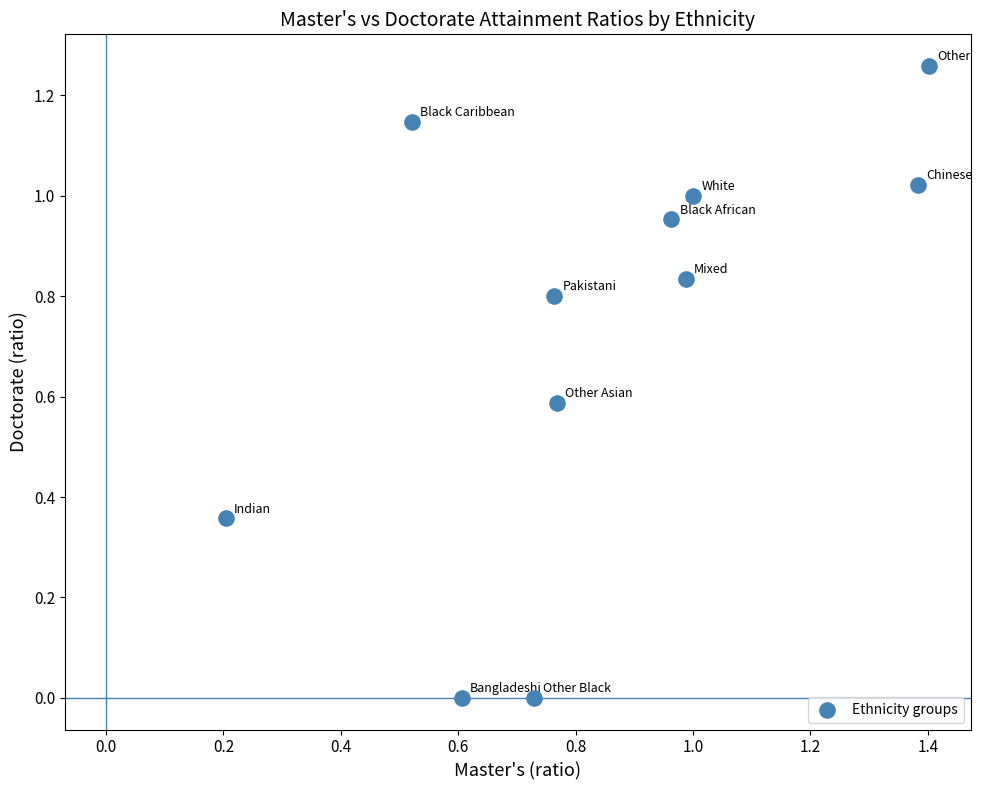

What is the average Y value?

0.7